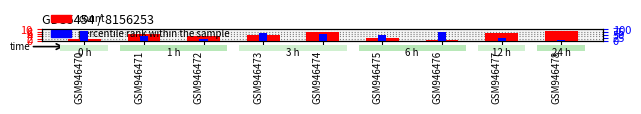

At which label is percentile rank within the sample closest to 50?

GSM946475